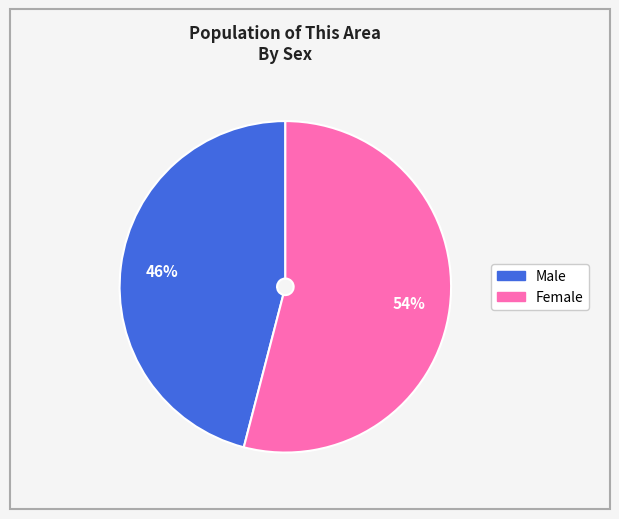

What percentage is the Female slice, to the nearest percent?

54%